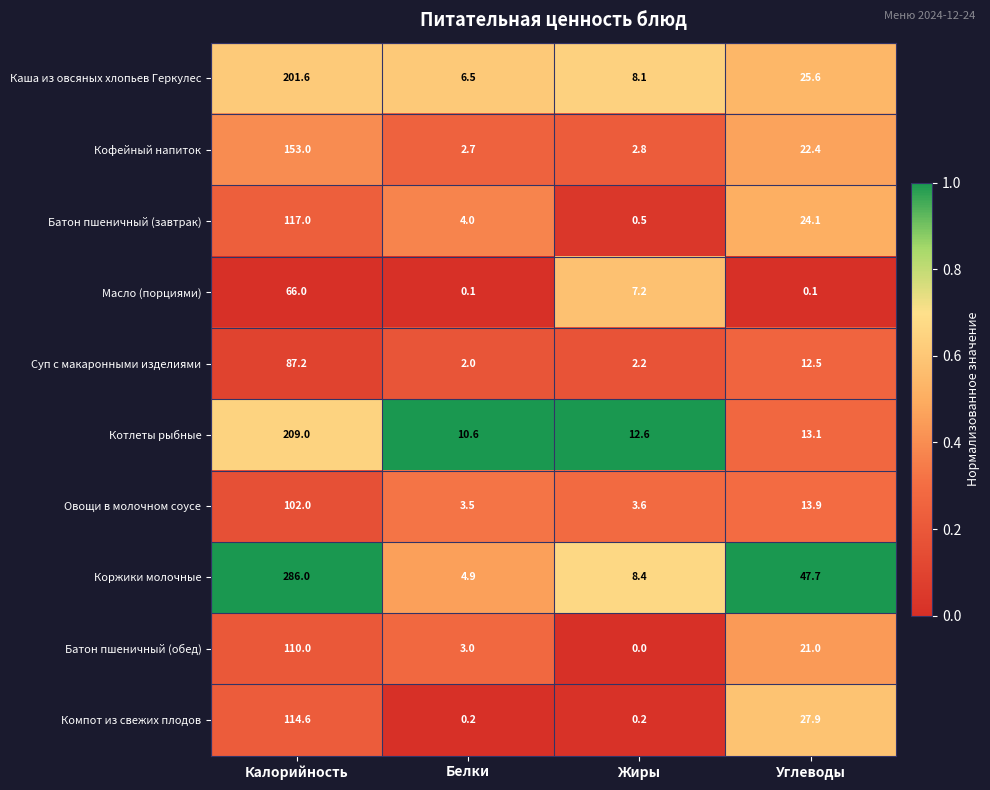

What is the difference between the highest and lowest values at Белки?

10.5